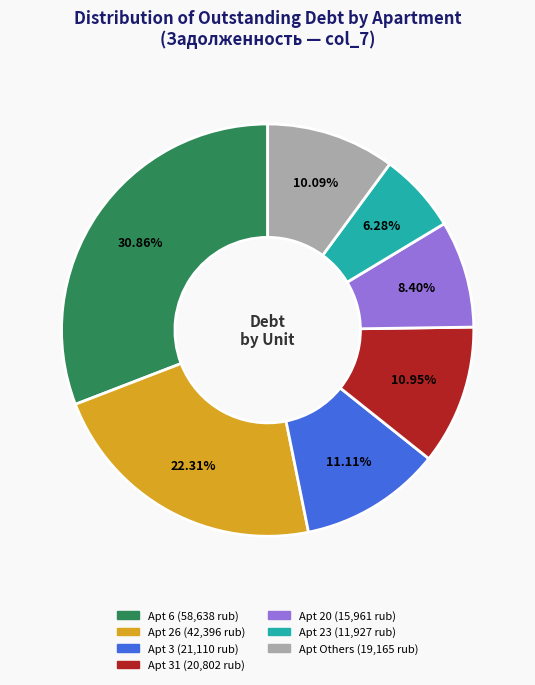

Is there any slice that represents more than half of the pie?

No